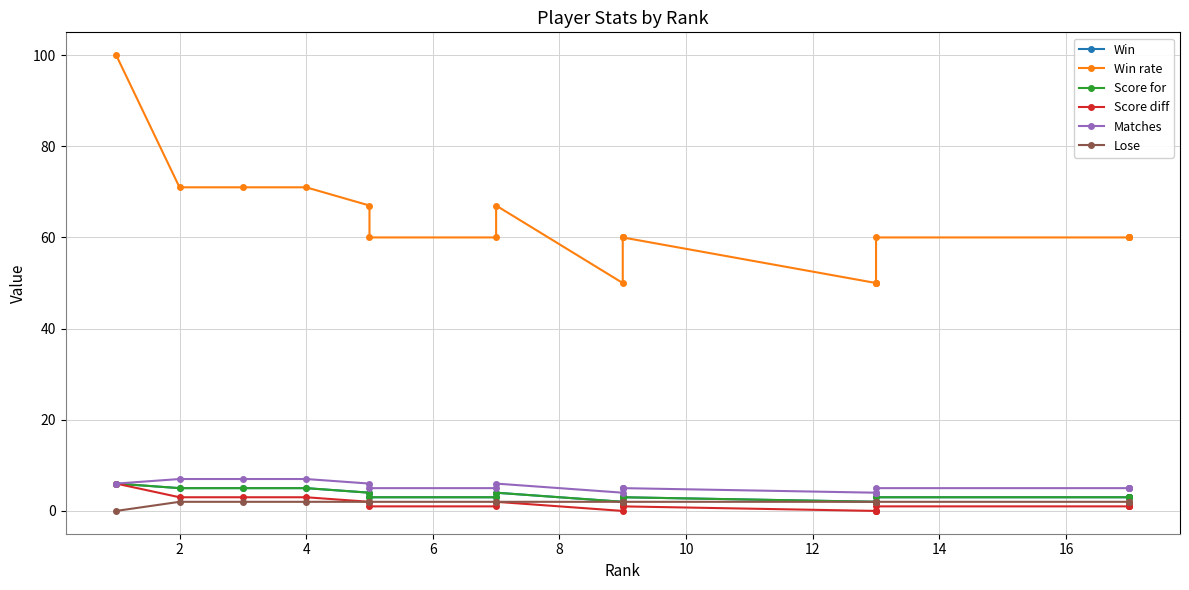

Which series has the largest total across all categories?

Win rate